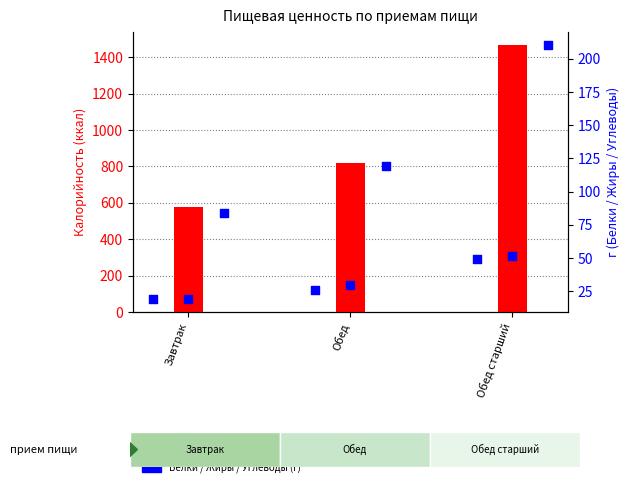

Which series has the largest total across all categories?

Калорийность